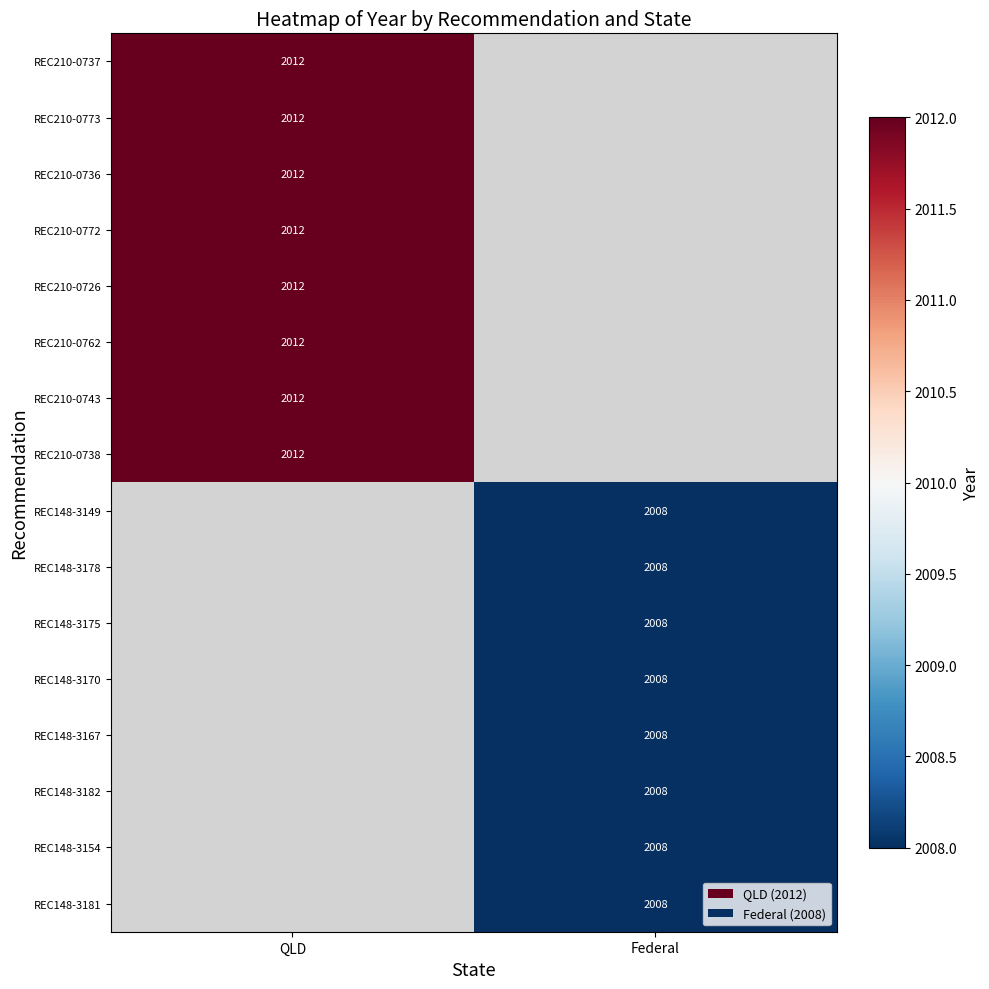

True or false: REC148-3167 has a value of 2008 at Federal.

True